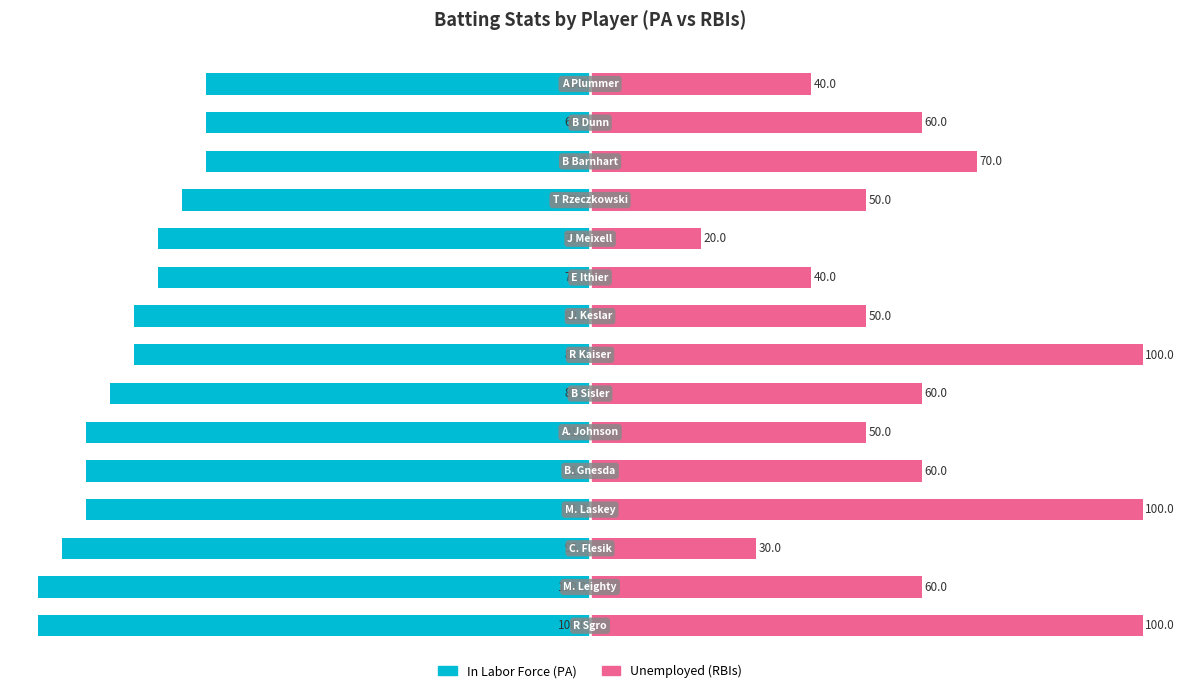

What is the difference between the highest and lowest values at 13?

129.6